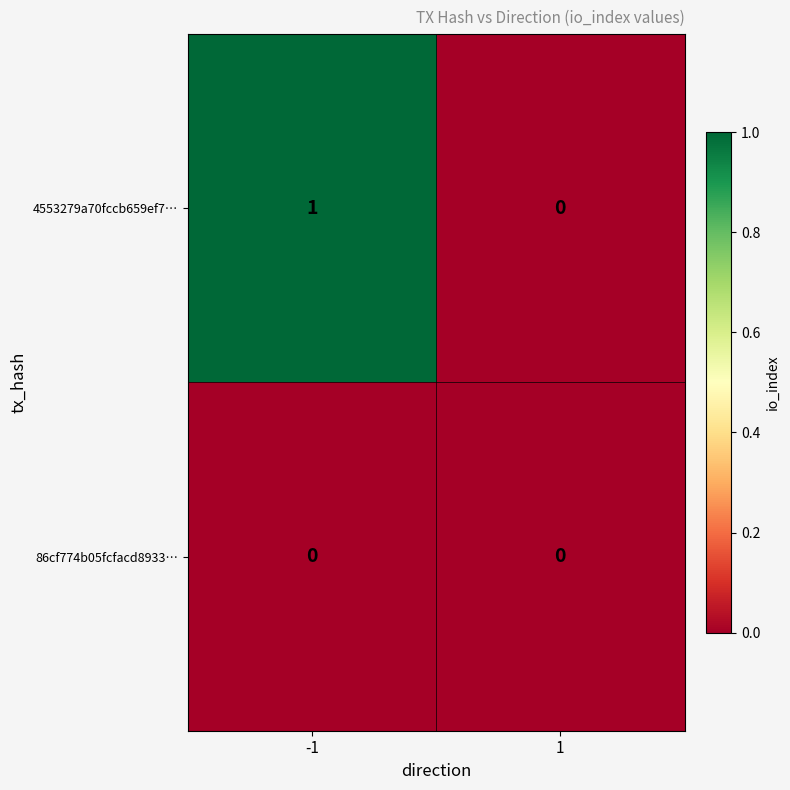

Reading left to right, list all the values displayed in this chart.

4553279a70fccb659ef7…: 1	0
86cf774b05fcfacd8933…: 0	0